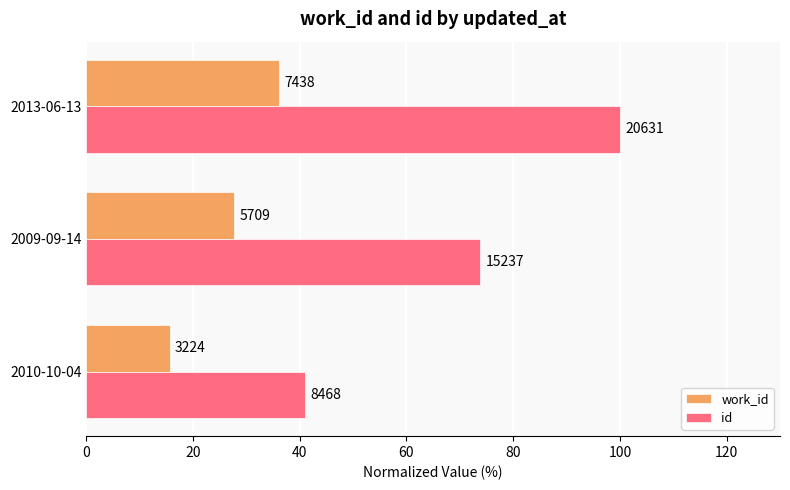

What are all the series names shown in the legend?

work_id, id